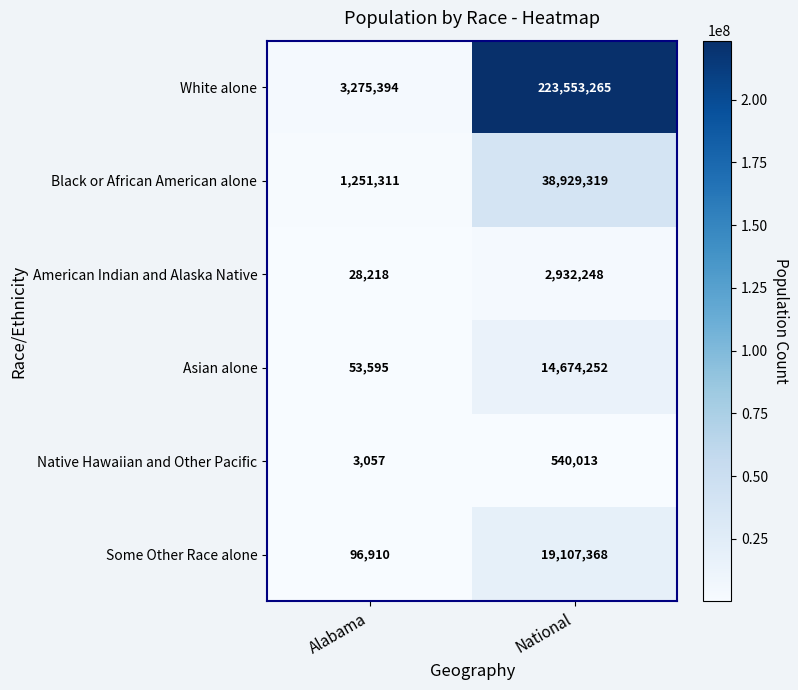

How many series are shown in this chart?

6